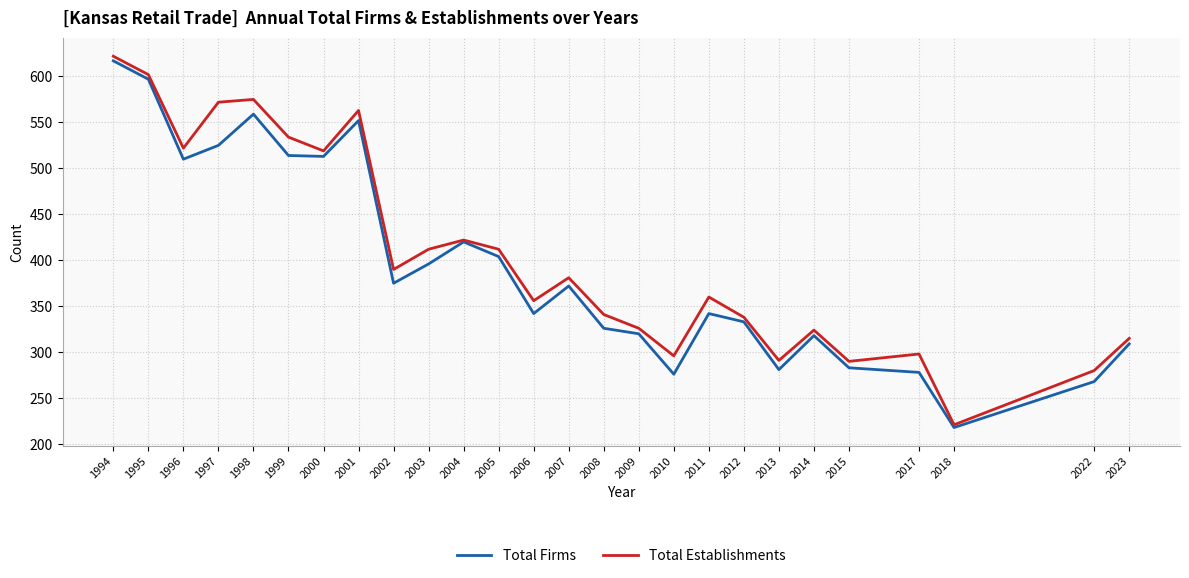

Is the value of Total Establishments at 1998 greater than the value of Total Firms at 2015?

Yes